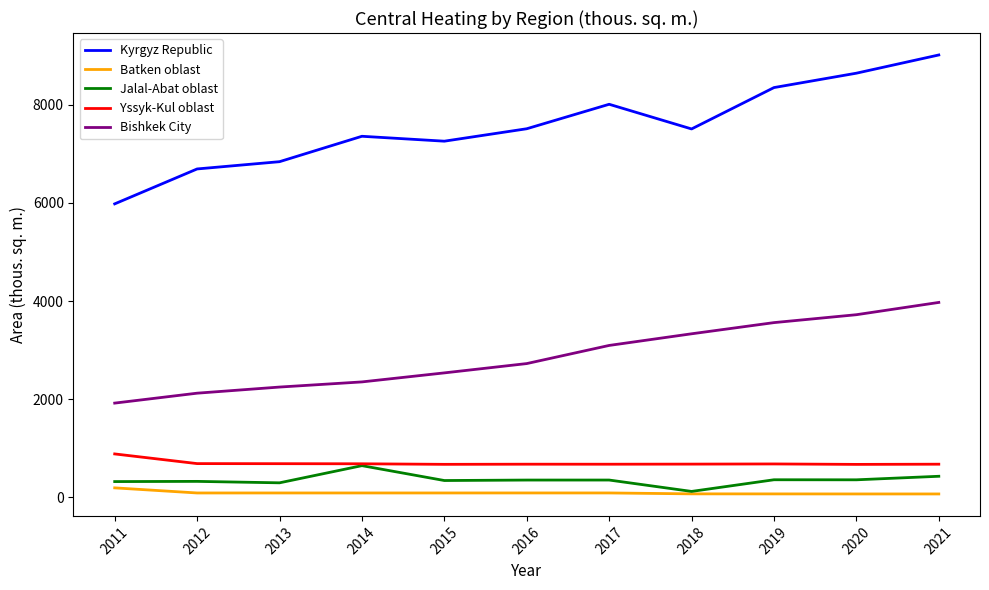

True or false: Kyrgyz Republic and Jalal-Abat oblast cross at least once.

False